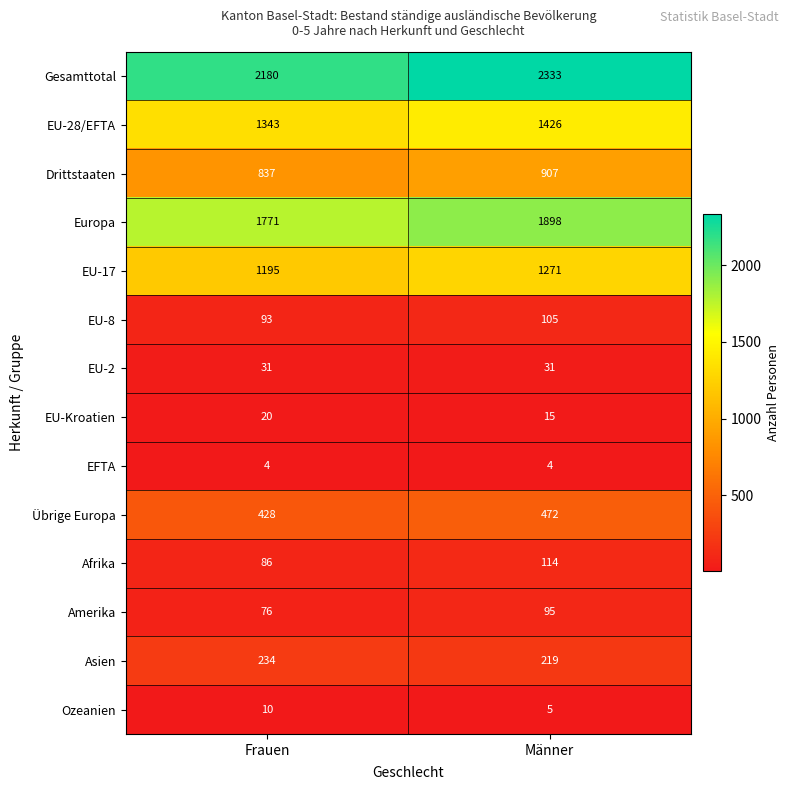

Which category has the highest value in the Drittstaaten series?

Männer